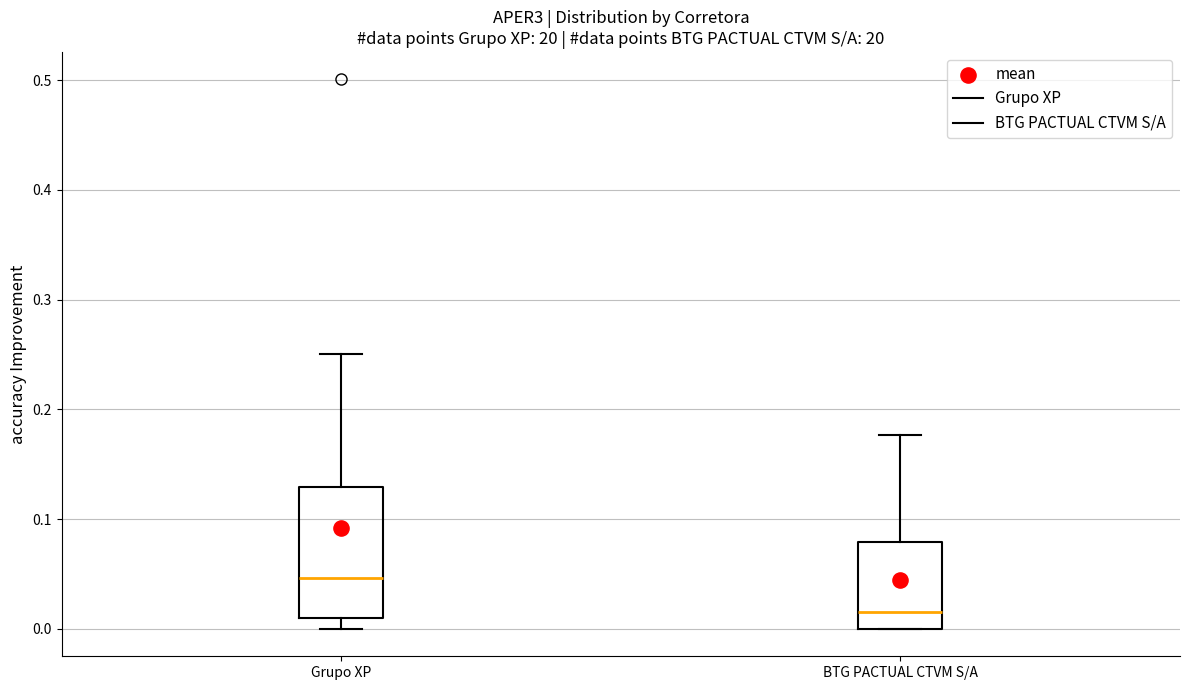

Where does the median line of the box for BTG PACTUAL CTVM S/A sit on the y-axis? The values are not printed on the chart, so give them approximately, as read against the axis.

0.02